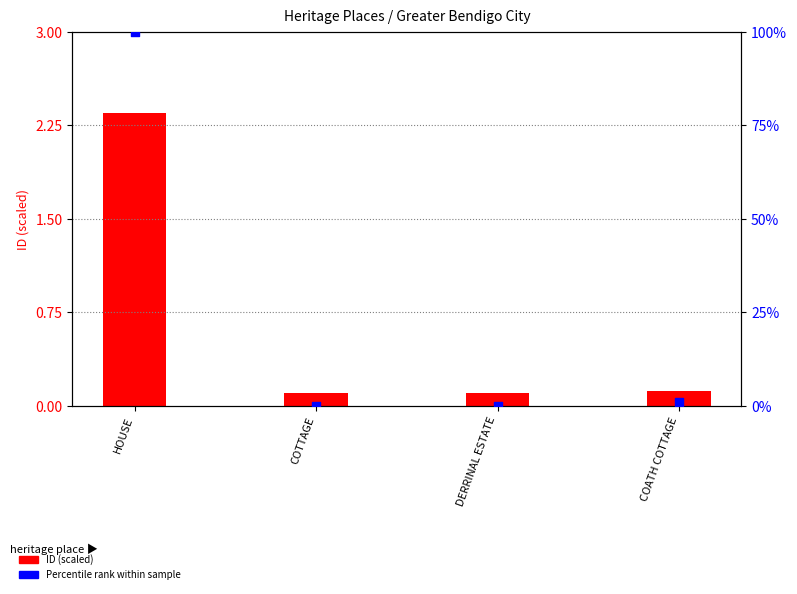

Which series has the largest Y range (max minus min)?

Percentile rank